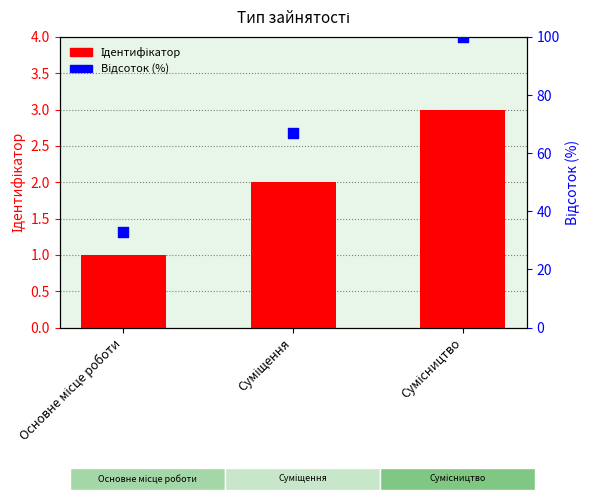

Which series has the widest spread of Y values?

Відсоток (%)